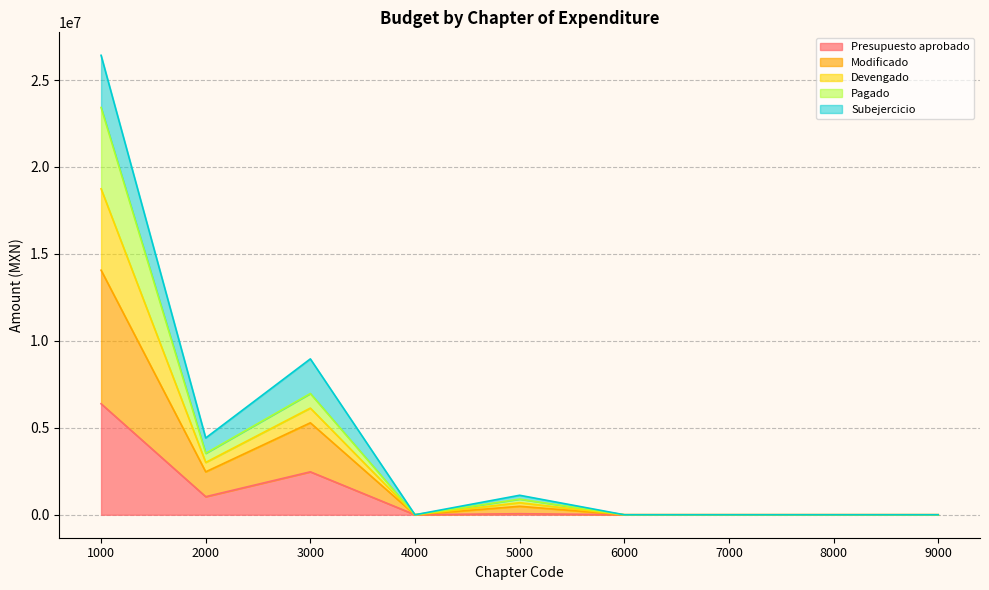

True or false: Presupuesto aprobado and Devengado cross at least once.

False